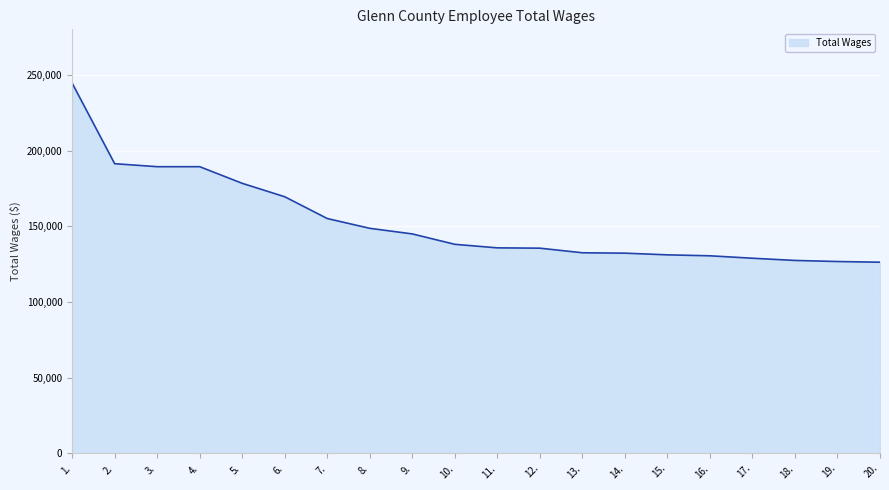

What is the smallest value displayed?

126263